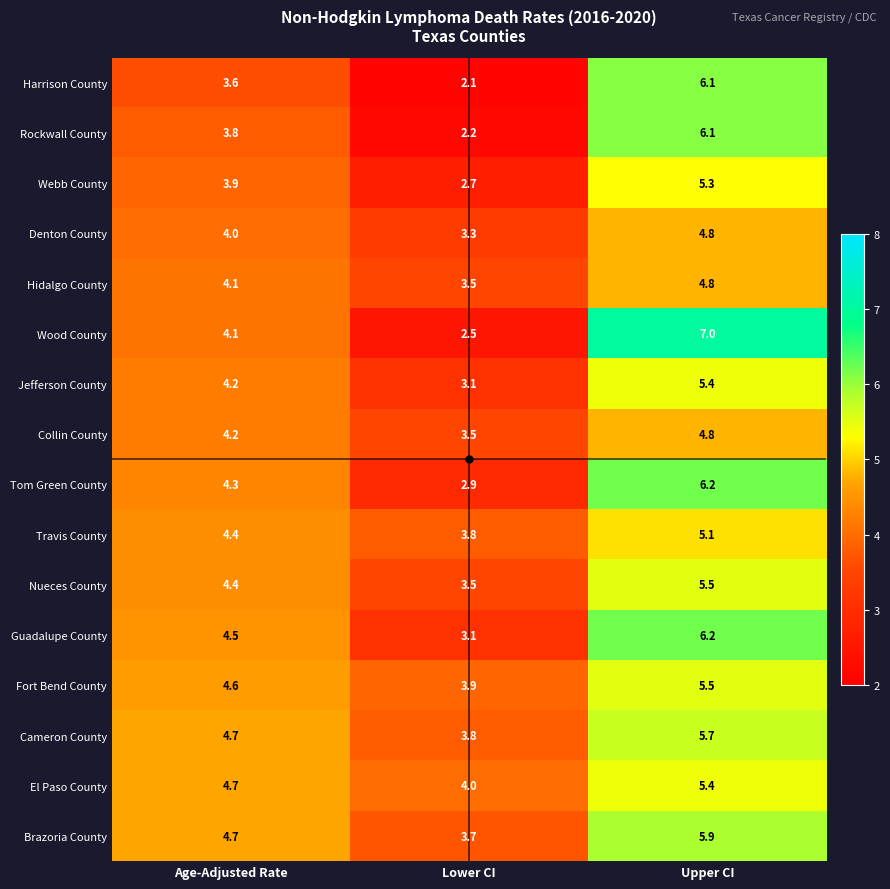

What is the difference between the highest and lowest values at Upper CI?

2.2